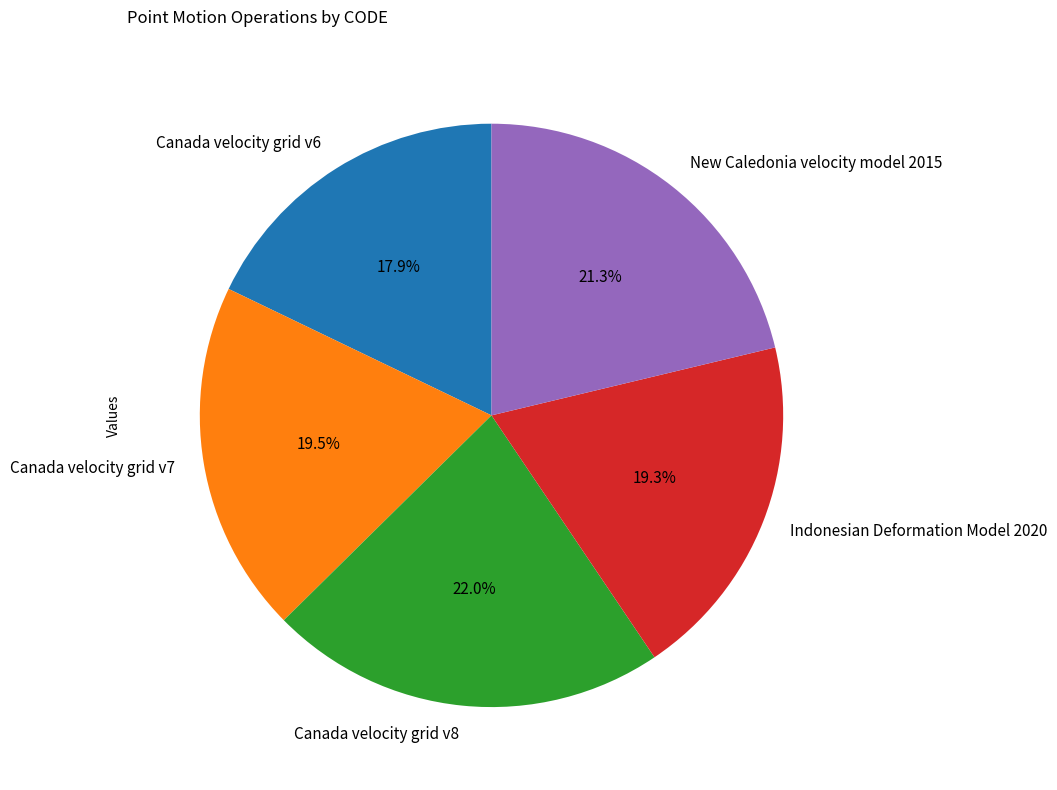

To the nearest percent, what is the difference between the largest and smallest slice percentages?

4%